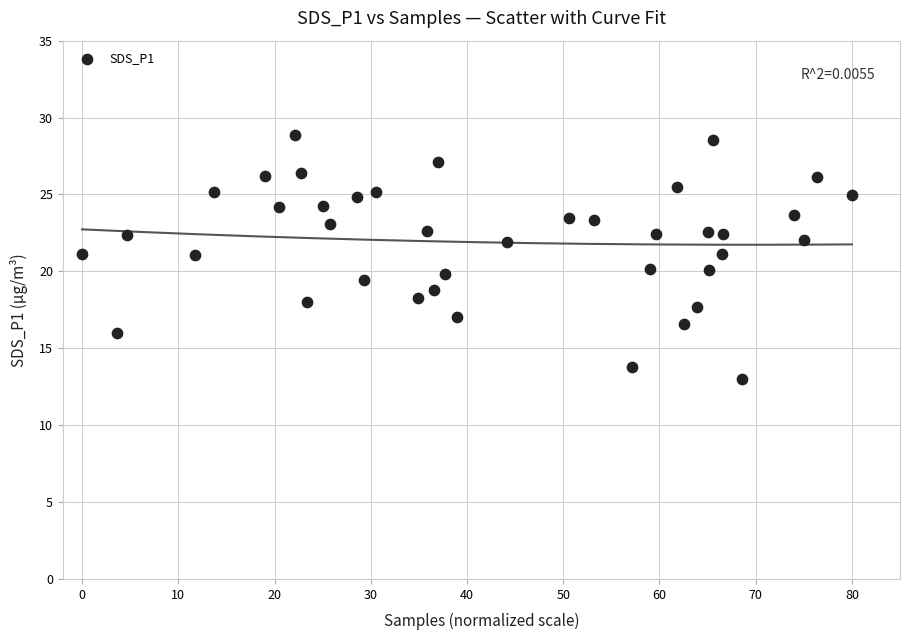

What is the range of Y values (max minus min)?

15.8